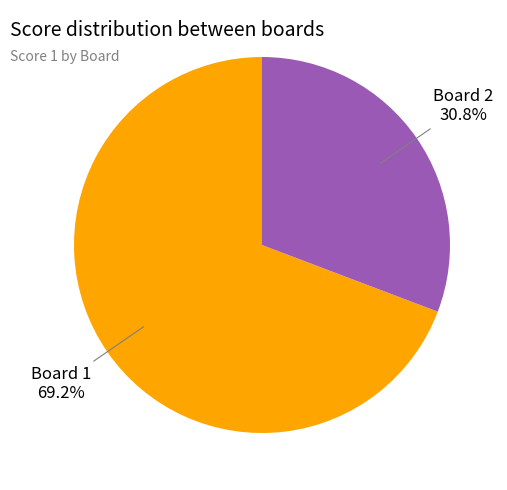

Which has a higher value, Board 1 or Board 2?

Board 1